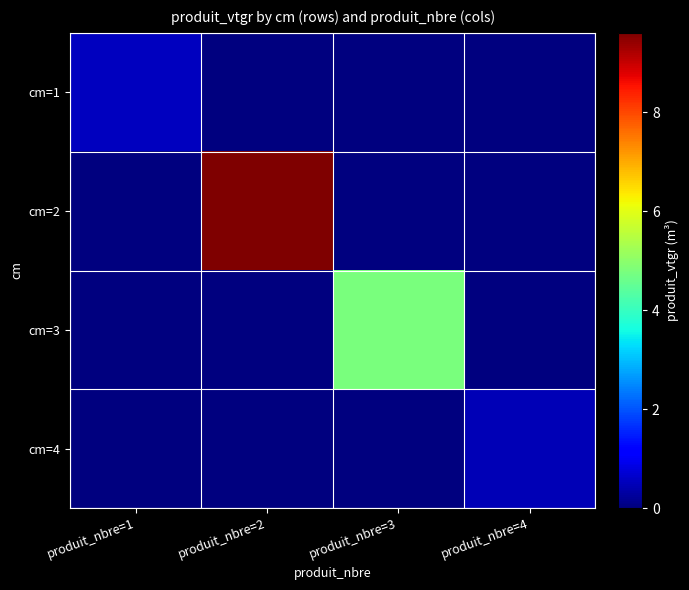

What is the difference between the highest and lowest values at produit_nbre=1?

0.6